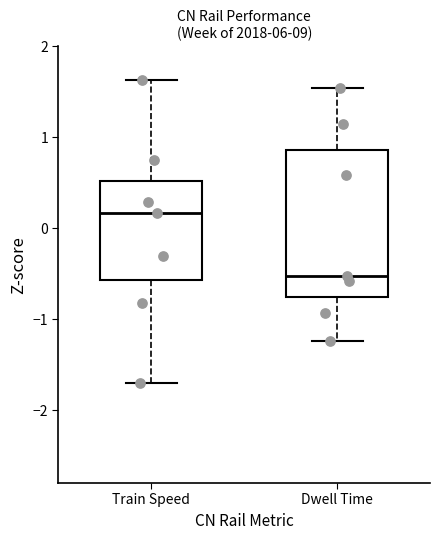

Reading left to right, read every box against the y-axis: the position of its median line, the range the box covers, and the ends of its whiskers. The values are not printed on the chart, so give them approximately, as read against the axis.

Train Speed: median 0.2, box -0.6 to 0.5, whiskers -1.7 to 1.6
Dwell Time: median -0.5, box -0.8 to 0.9, whiskers -1.2 to 1.5